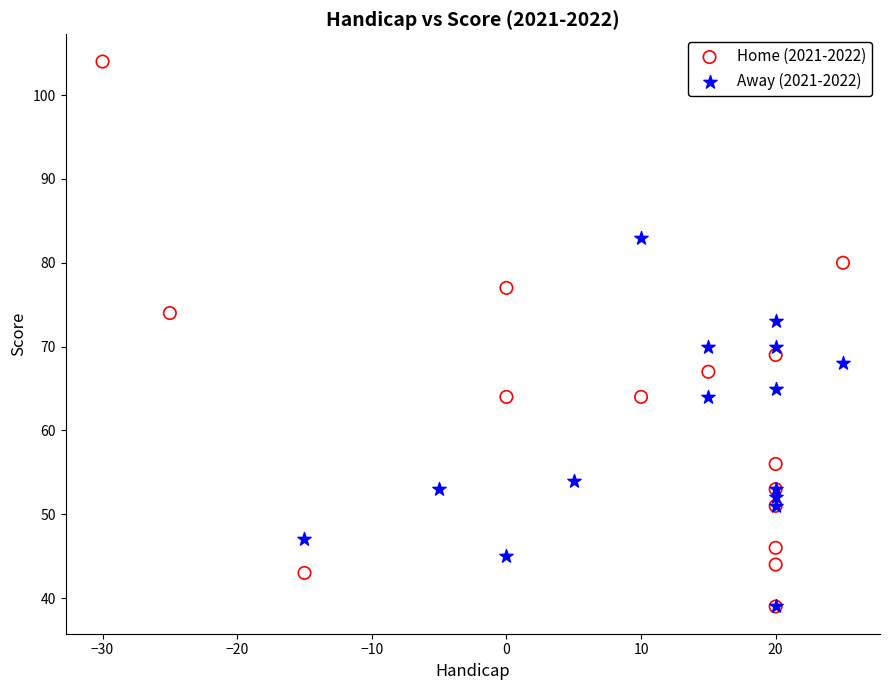

Which series reaches the maximum Y coordinate?

Home (2021-2022)